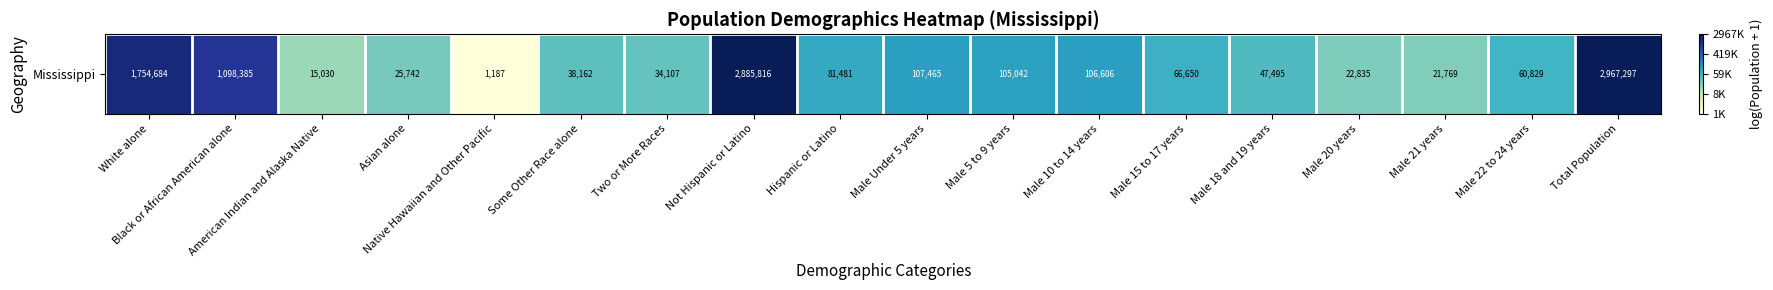

Where is the data nearest to the value 10?

Male 21 years